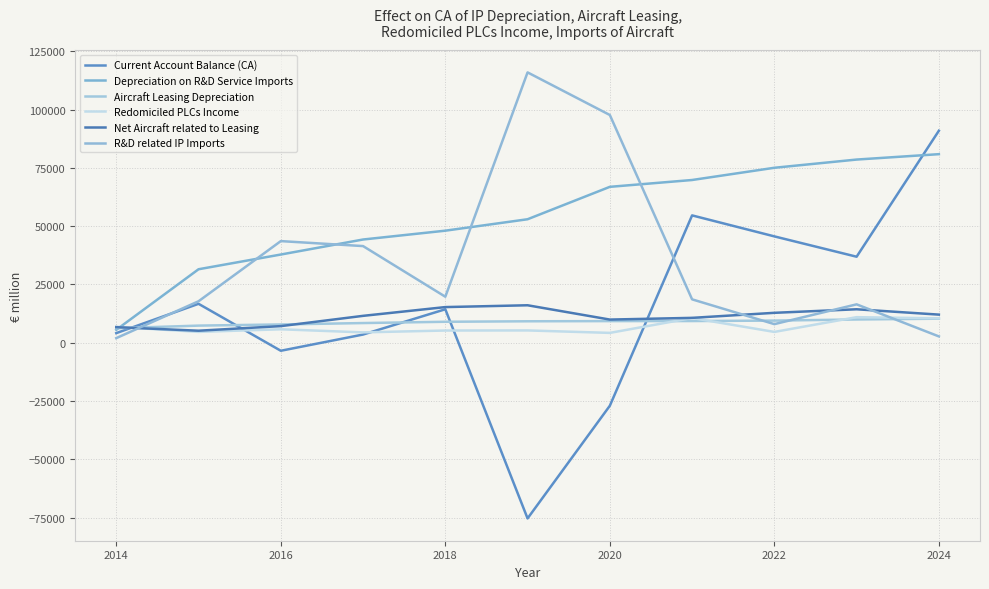

Does the chart display data point markers on the line(s)?

No